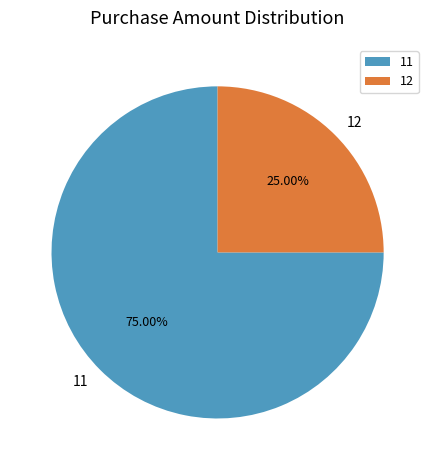

To the nearest percent, what percentage of the pie is 12?

25%